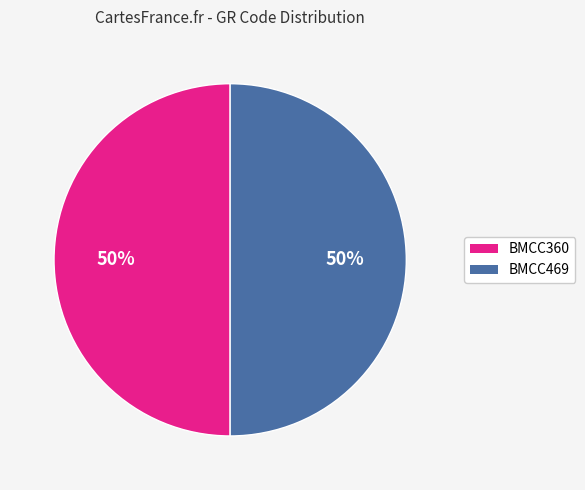

Count the number of slices in the pie.

2